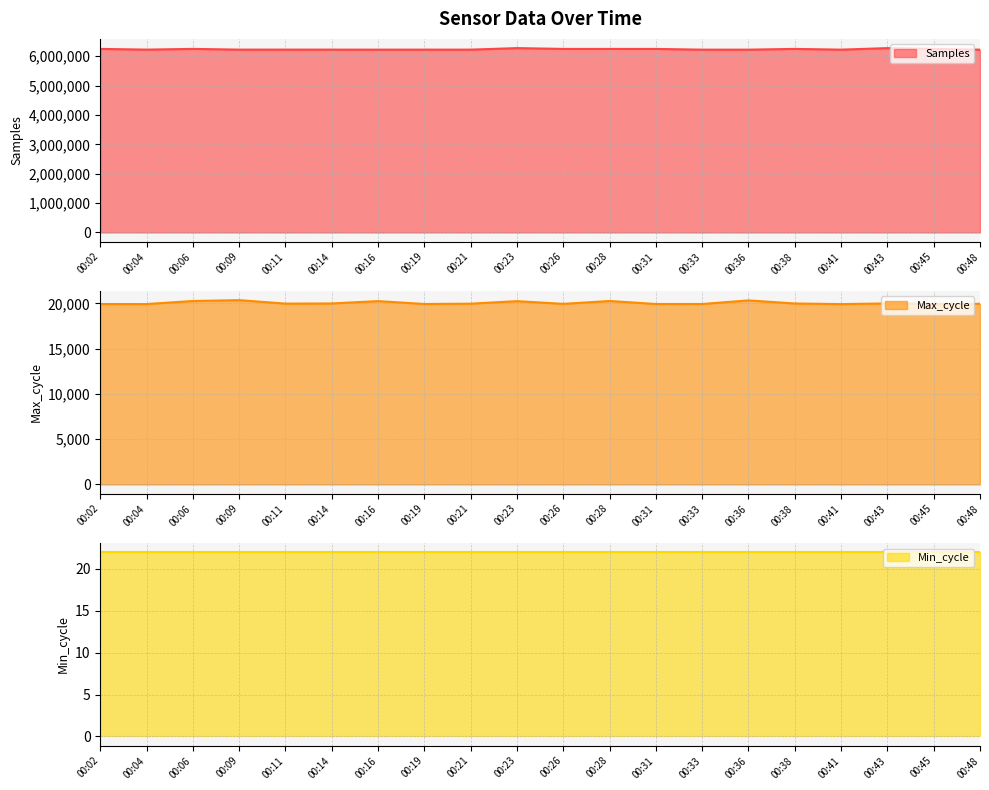

True or false: Samples line and Max_cycle line cross at least once.

False